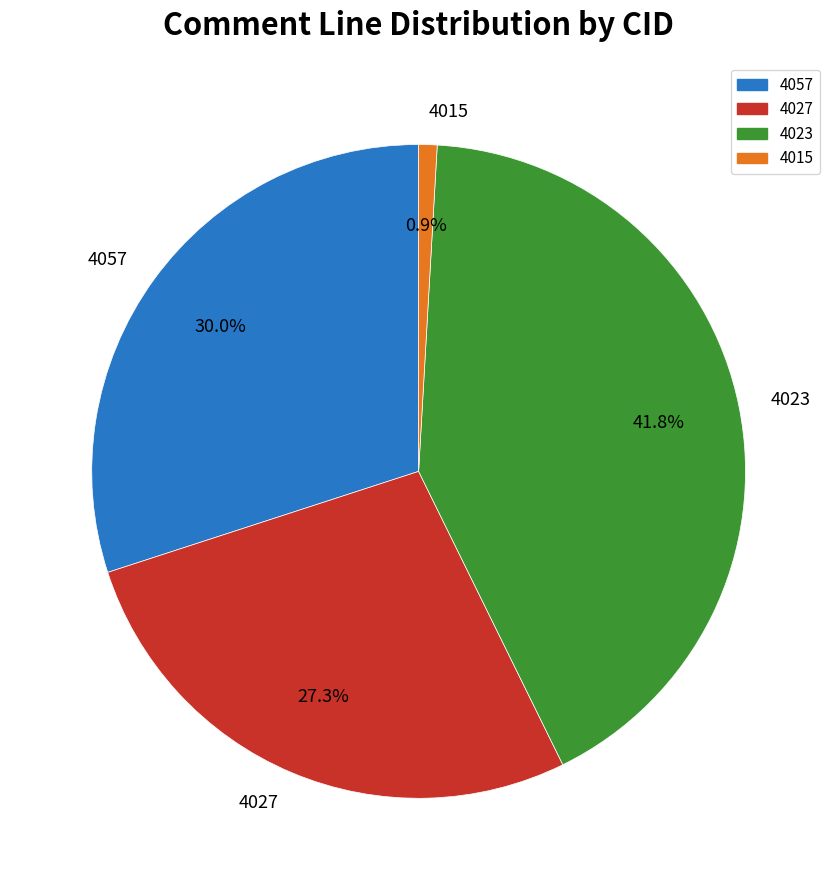

What is the ratio of the value at 4027 to the value at 4023?

0.7